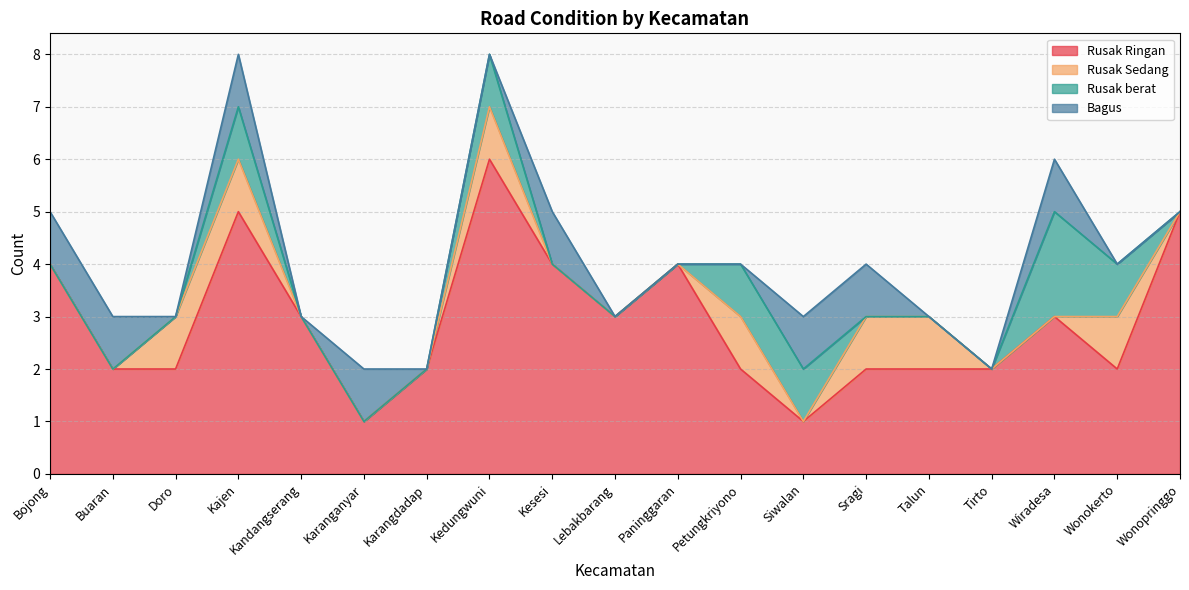

Reading left to right, what are all the values shown in this chart?

Rusak Ringan: Bojong=4	Buaran=2	Doro=2	Kajen=5	Kandangserang=3	Karanganyar=1	Karangdadap=2	Kedungwuni=6	Kesesi=4	Lebakbarang=3	Paninggaran=4	Petungkriyono=2	Siwalan=1	Sragi=2	Talun=2	Tirto=2	Wiradesa=3	Wonokerto=2	Wonopringgo=5
Rusak Sedang: Bojong=0	Buaran=0	Doro=1	Kajen=1	Kandangserang=0	Karanganyar=0	Karangdadap=0	Kedungwuni=1	Kesesi=0	Lebakbarang=0	Paninggaran=0	Petungkriyono=1	Siwalan=0	Sragi=1	Talun=1	Tirto=0	Wiradesa=0	Wonokerto=1	Wonopringgo=0
Rusak berat: Bojong=0	Buaran=0	Doro=0	Kajen=1	Kandangserang=0	Karanganyar=0	Karangdadap=0	Kedungwuni=1	Kesesi=0	Lebakbarang=0	Paninggaran=0	Petungkriyono=1	Siwalan=1	Sragi=0	Talun=0	Tirto=0	Wiradesa=2	Wonokerto=1	Wonopringgo=0
Bagus: Bojong=1	Buaran=1	Doro=0	Kajen=1	Kandangserang=0	Karanganyar=1	Karangdadap=0	Kedungwuni=0	Kesesi=1	Lebakbarang=0	Paninggaran=0	Petungkriyono=0	Siwalan=1	Sragi=1	Talun=0	Tirto=0	Wiradesa=1	Wonokerto=0	Wonopringgo=0